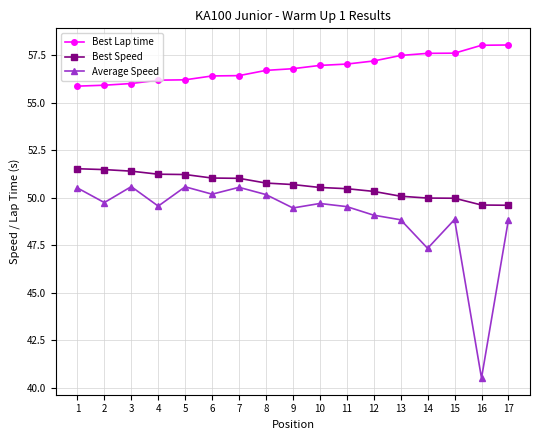

At 9, list the series in order from largest to smallest.

Best Lap time, Best Speed, Average Speed